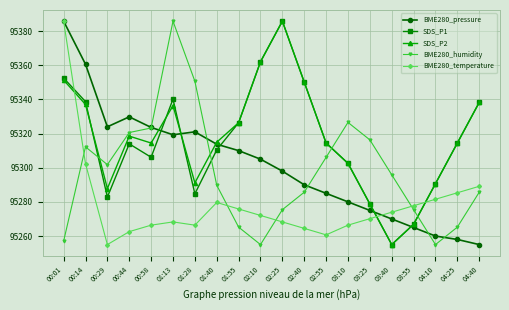

Count the number of categories in the chart.

20